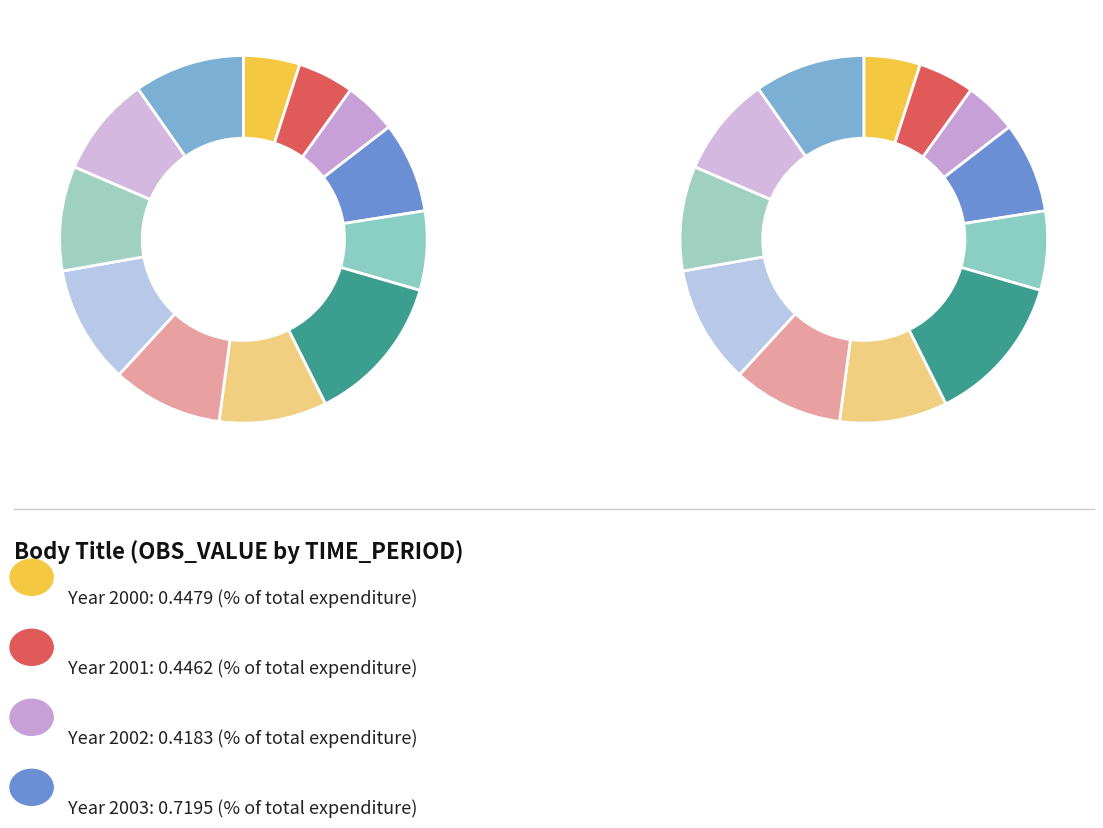

Is the sum of 2010 and 2008 greater than half?

No